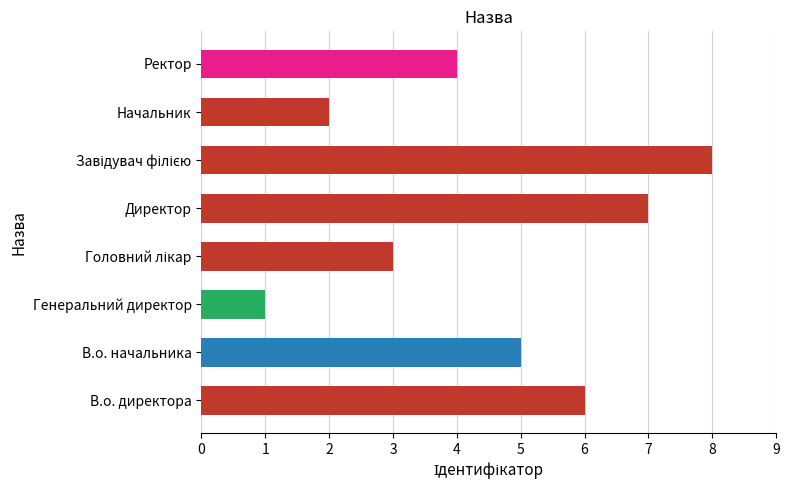

Count the number of data series in this chart.

1